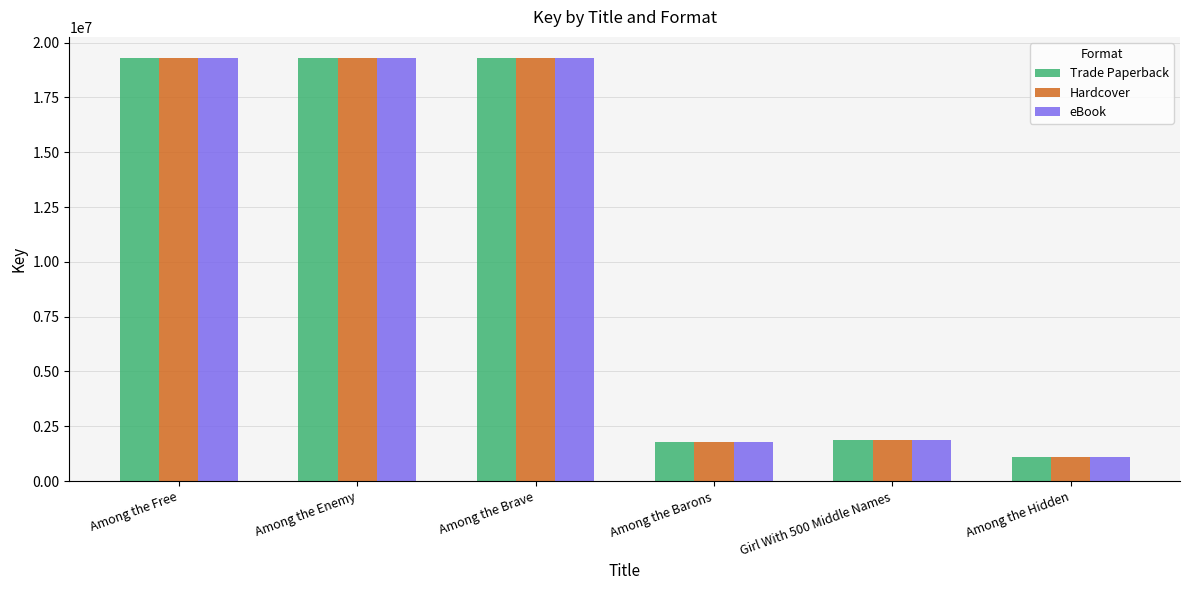

How many values in the eBook series are below 19295472?

3